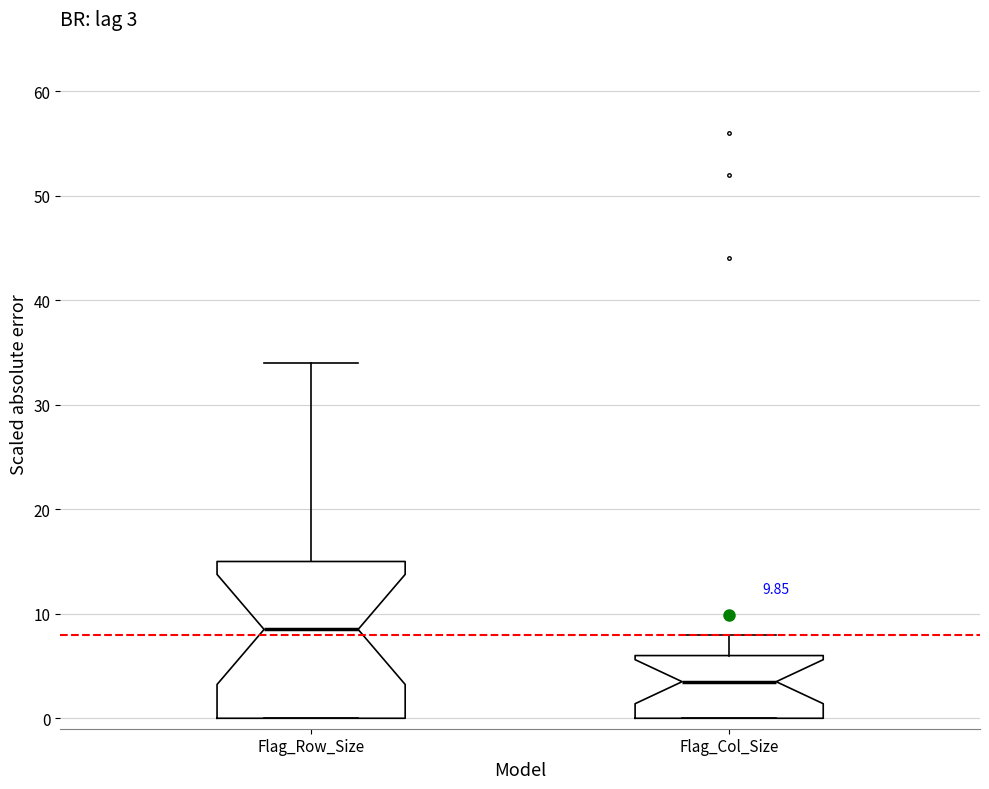

Which box has the lowest median line?

Flag_Col_Size